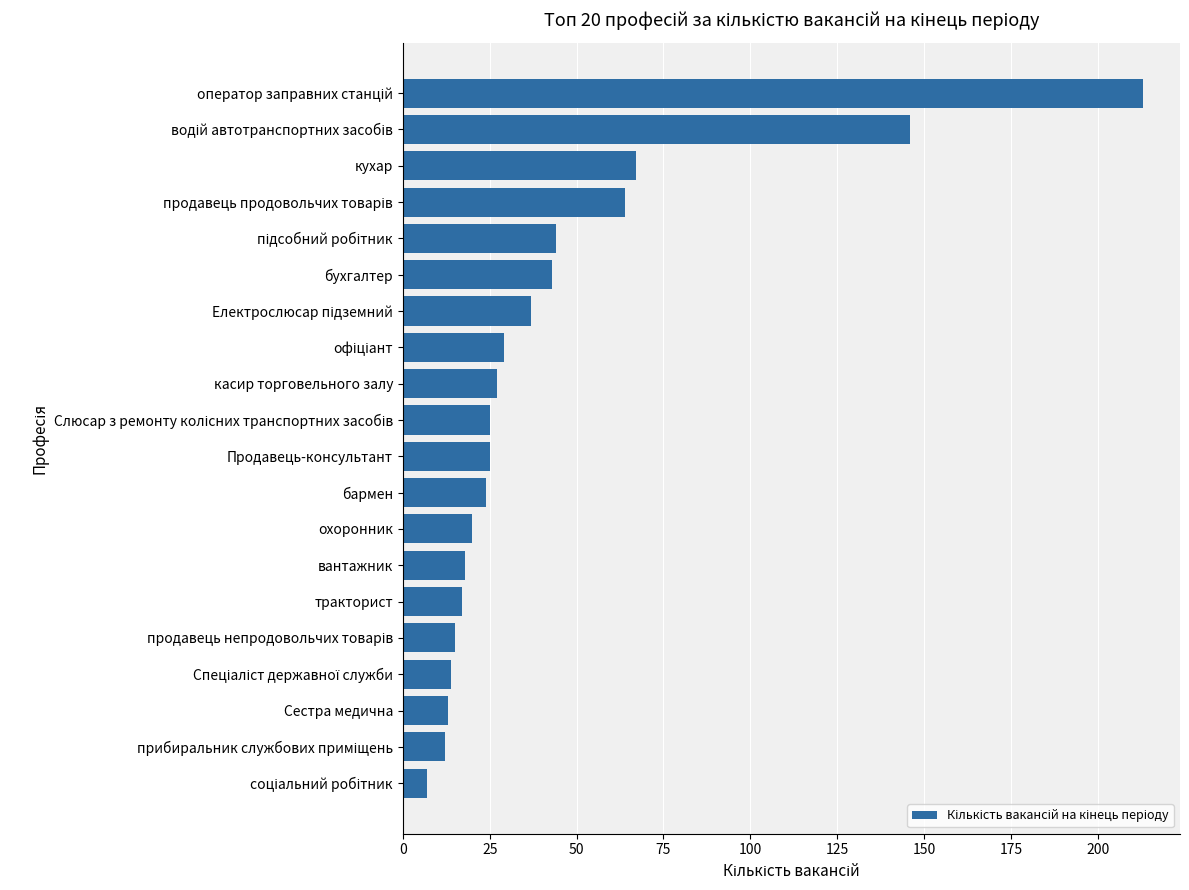

What is the ratio of the value at вантажник to the value at бухгалтер?

0.4